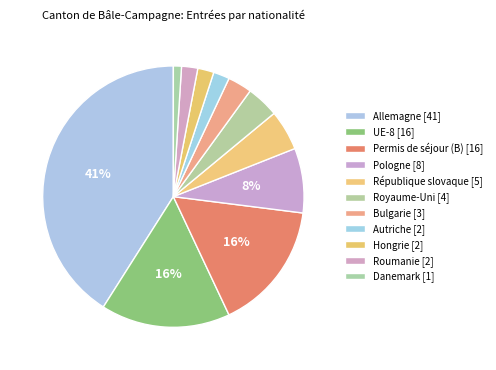

To the nearest percent, what portion does Permis de séjour (B) represent?

16%